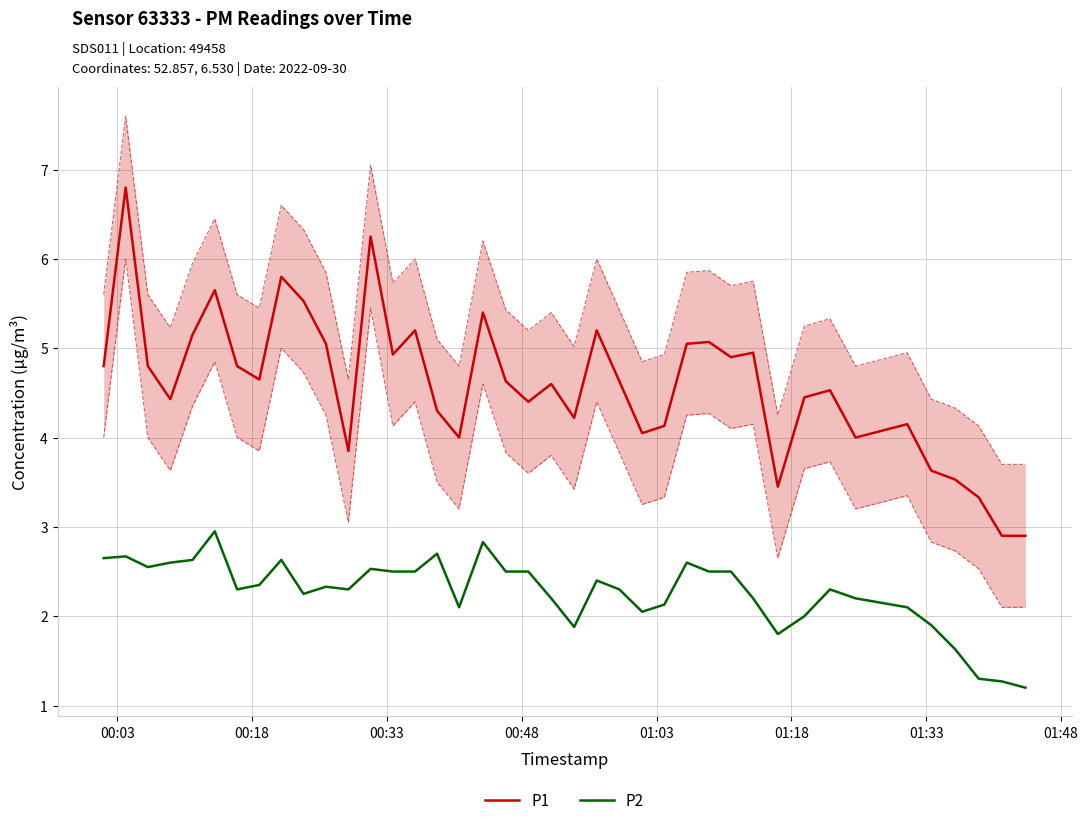

True or false: P1 and P2 cross at least once.

False